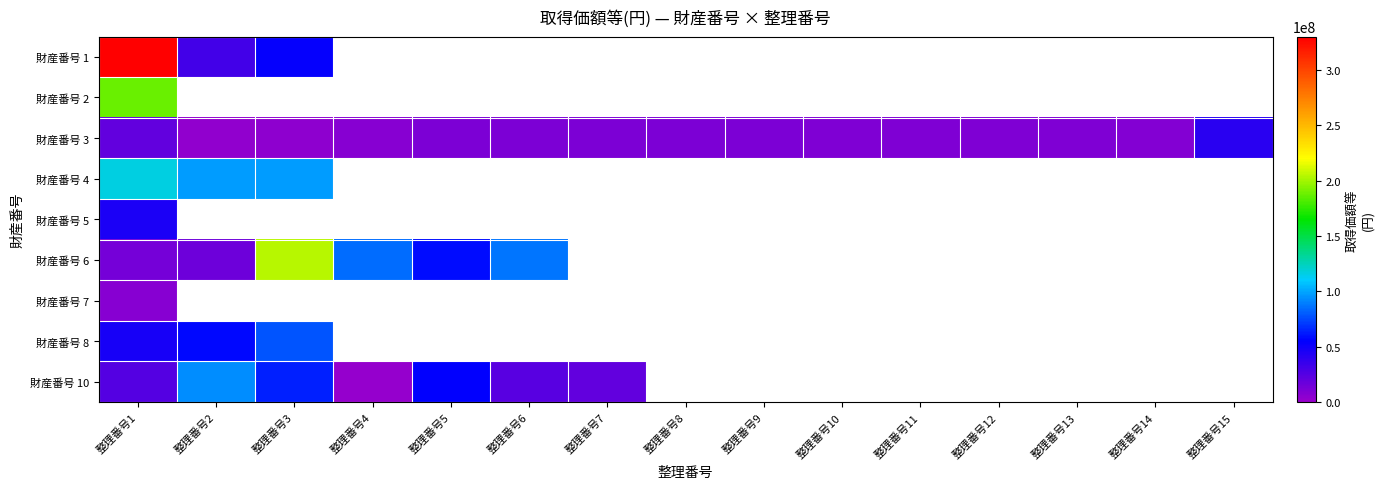

How many positive values does the 財産番号 10 series have?

7